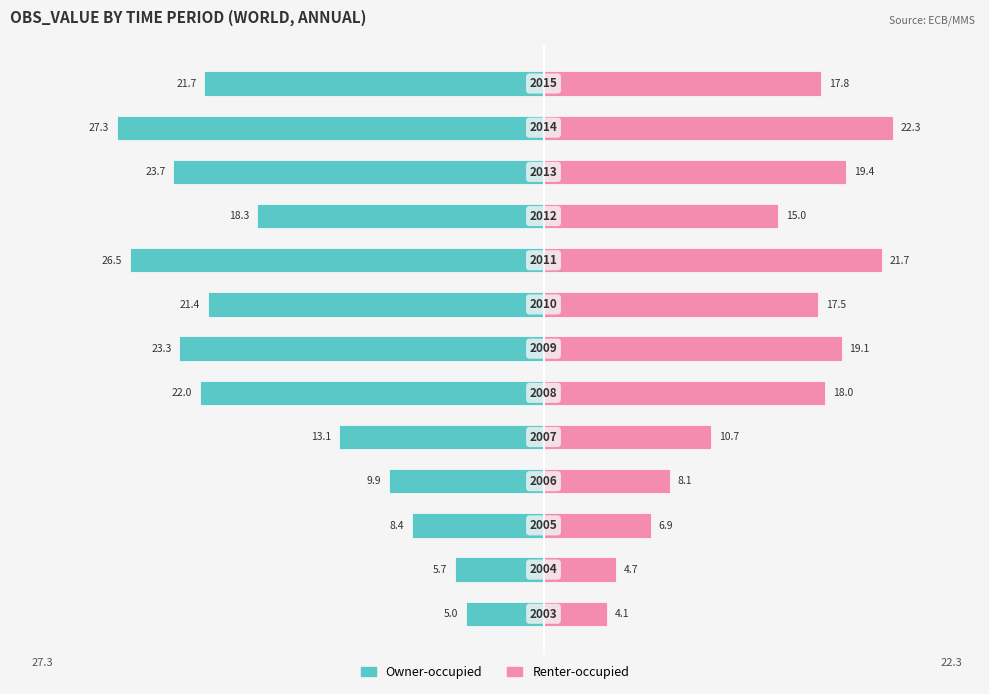

What are all the series names shown in the legend?

Owner-occupied, Renter-occupied